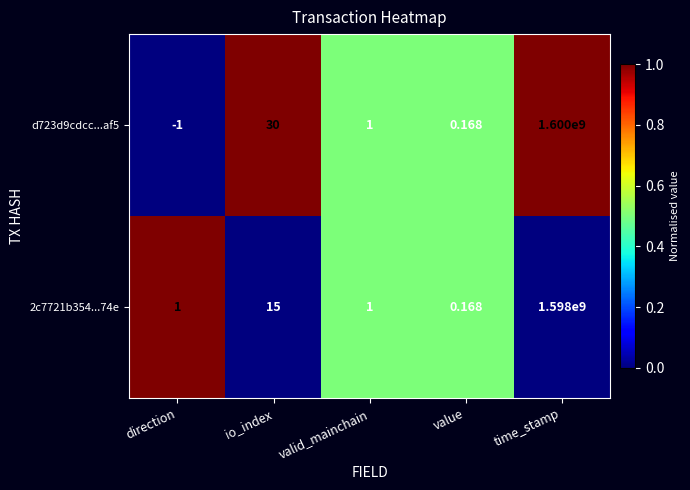

At which category does the chart reach its minimum across all series?

direction